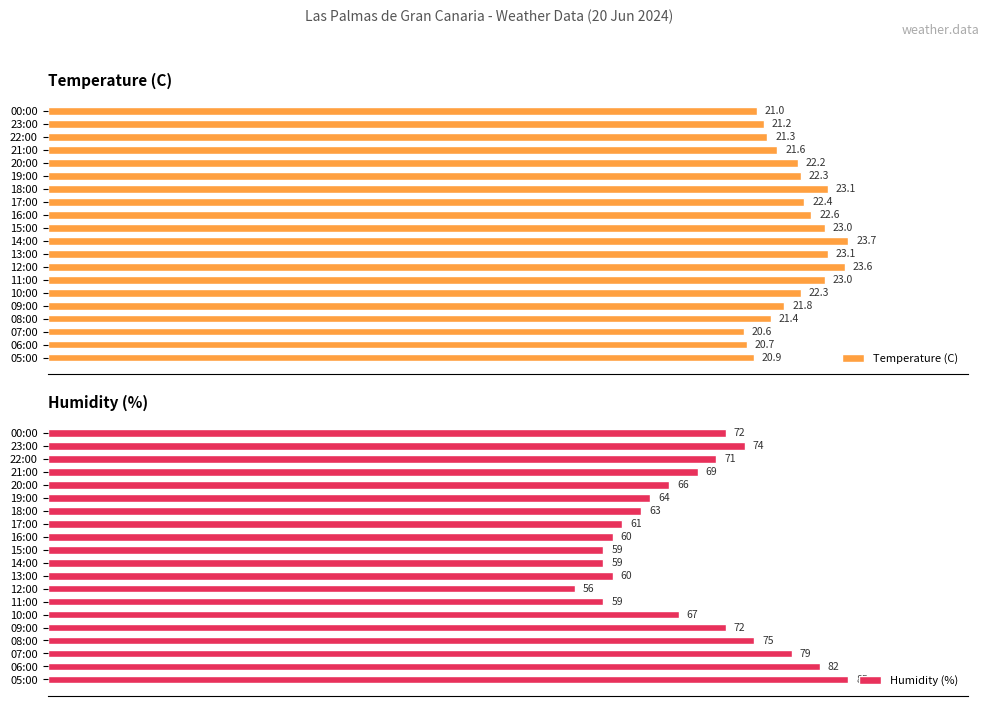

Reading left to right, extract all data points from this chart.

Temperature (C): 21.0	21.2	21.3	21.6	22.2	22.3	23.1	22.4	22.6	23.0	23.7	23.1	23.6	23.0	22.3	21.8	21.4	20.6	20.7	20.9
Humidity (%): 72.0	74.0	71.0	69.0	66.0	64.0	63.0	61.0	60.0	59.0	59.0	60.0	56.0	59.0	67.0	72.0	75.0	79.0	82.0	85.0